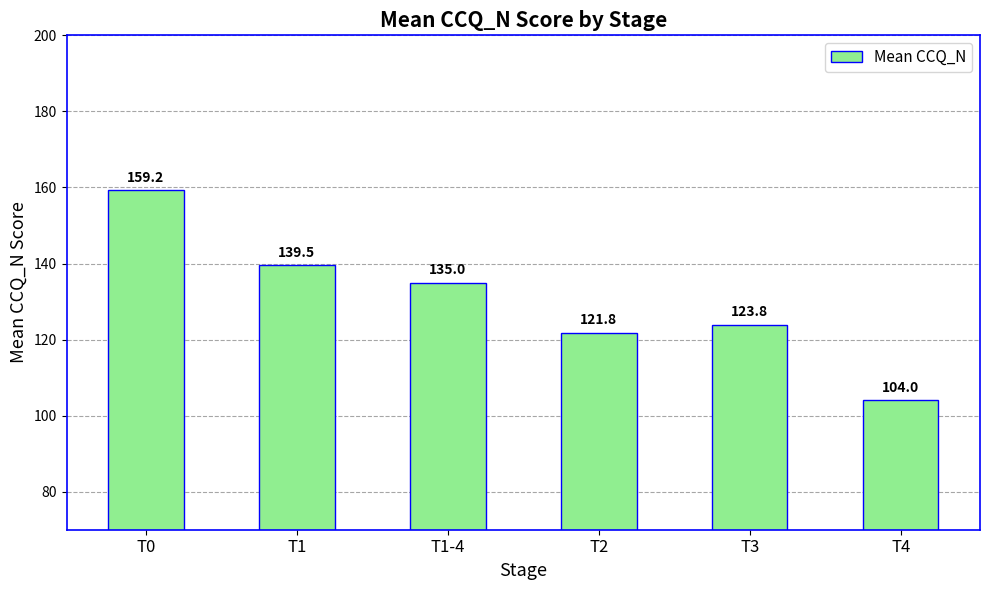

Which label corresponds to the smallest value in the chart?

T4